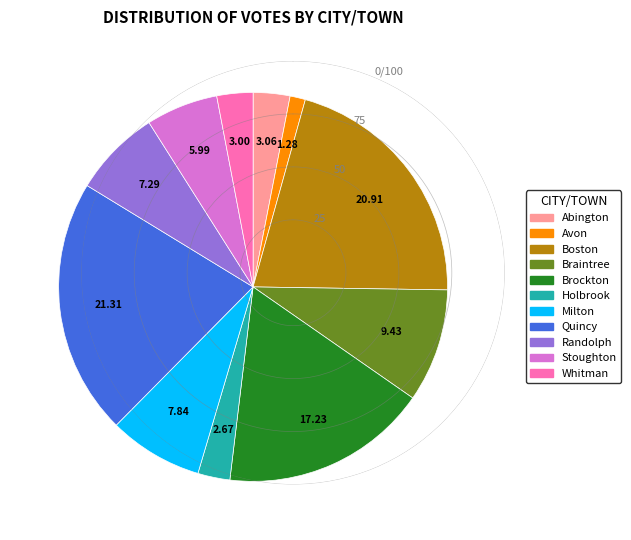

How many slices are in this pie chart?

11